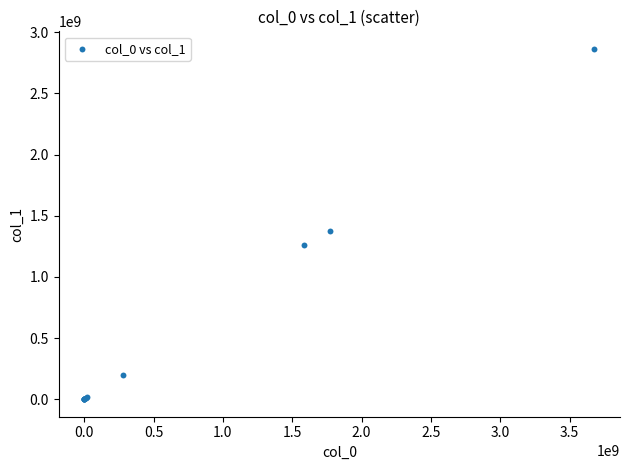

What Y value in the scatter plot is closest to 1432256512?

1374935788